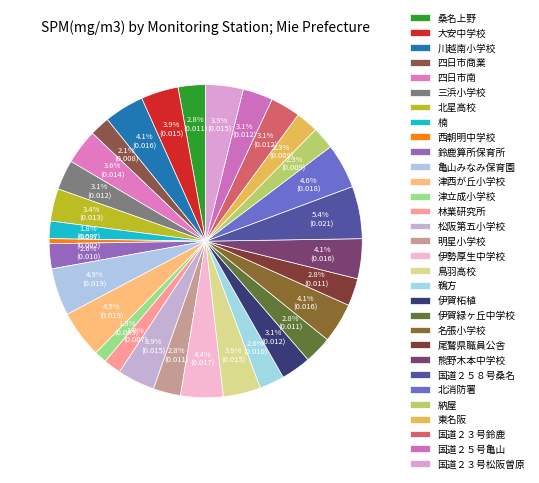

How many segments does this pie chart have?

31